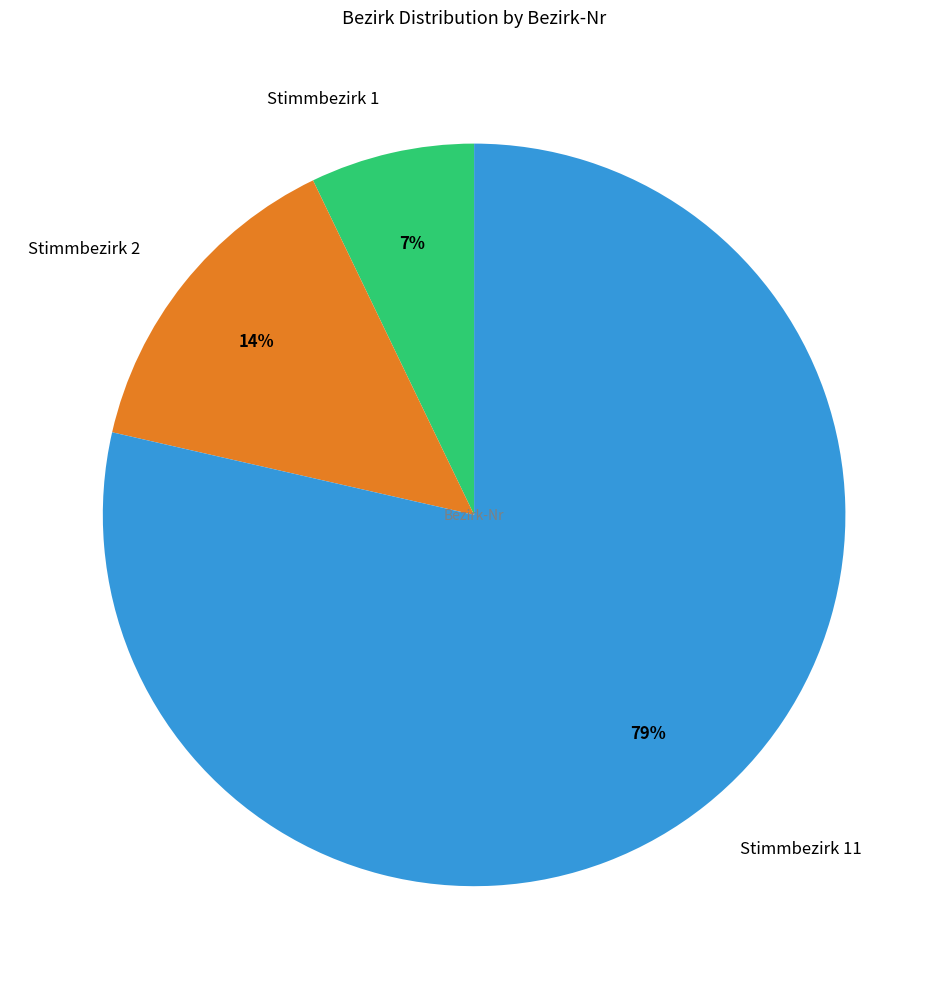

Which has a higher value, Stimmbezirk 1 or Stimmbezirk 11?

Stimmbezirk 11